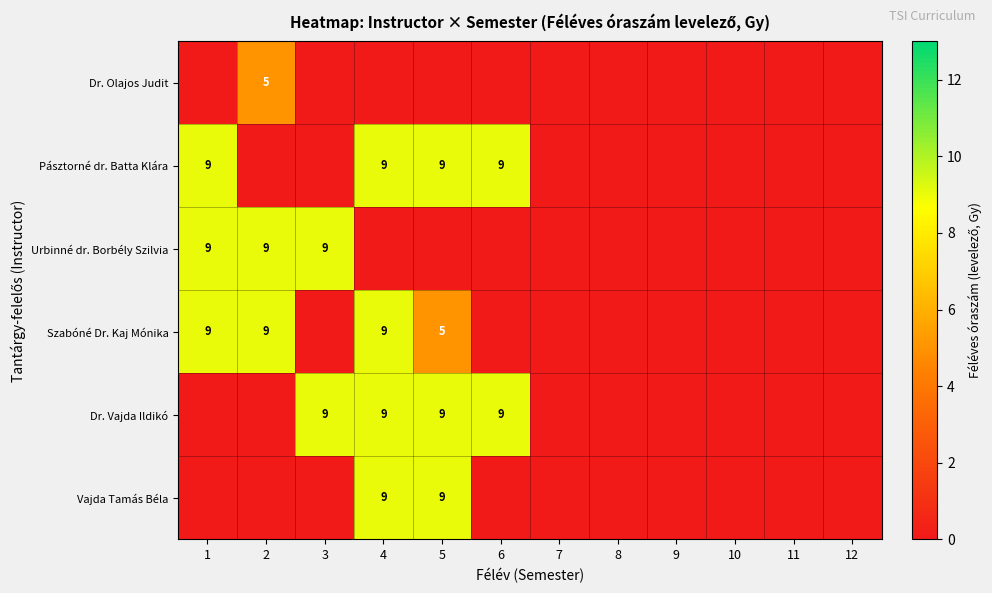

What is the sum of the Szabóné Dr. Kaj Mónika values at 2 and 5?

14